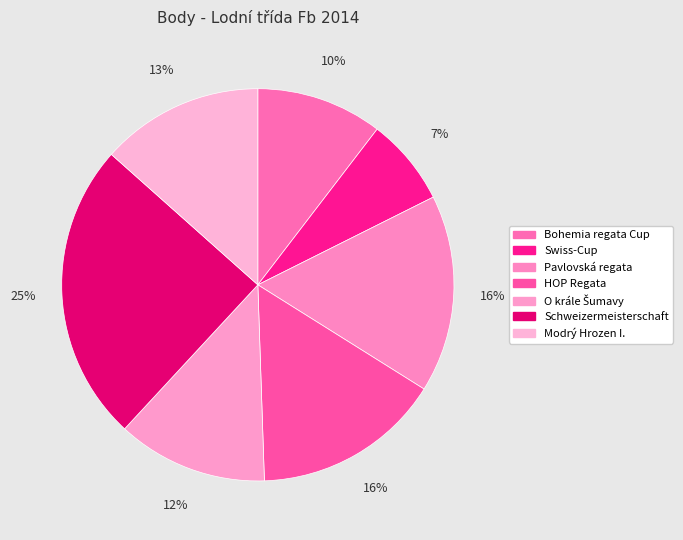

Is it true that Swiss-Cup is 7% of the pie?

True